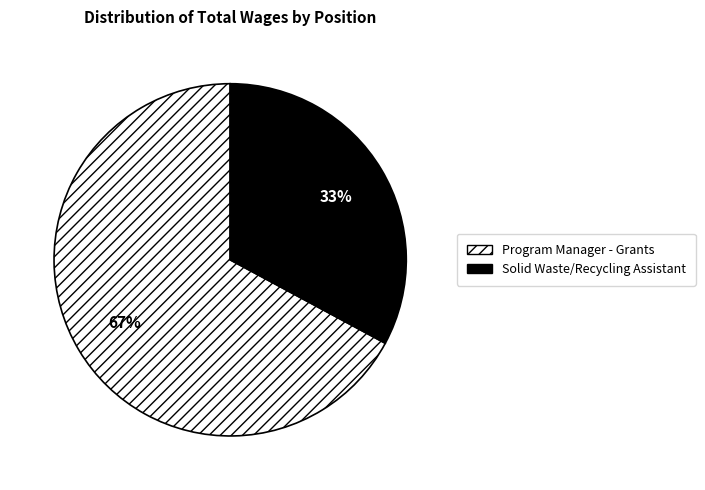

Do Solid Waste/Recycling Assistant and Program Manager - Grants together represent more than half of the pie?

Yes